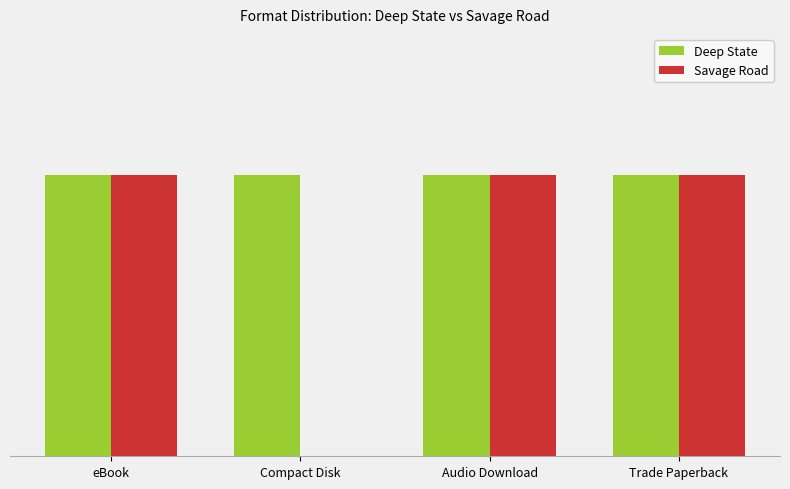

Where is Savage Road nearest to the value 0?

Compact Disk